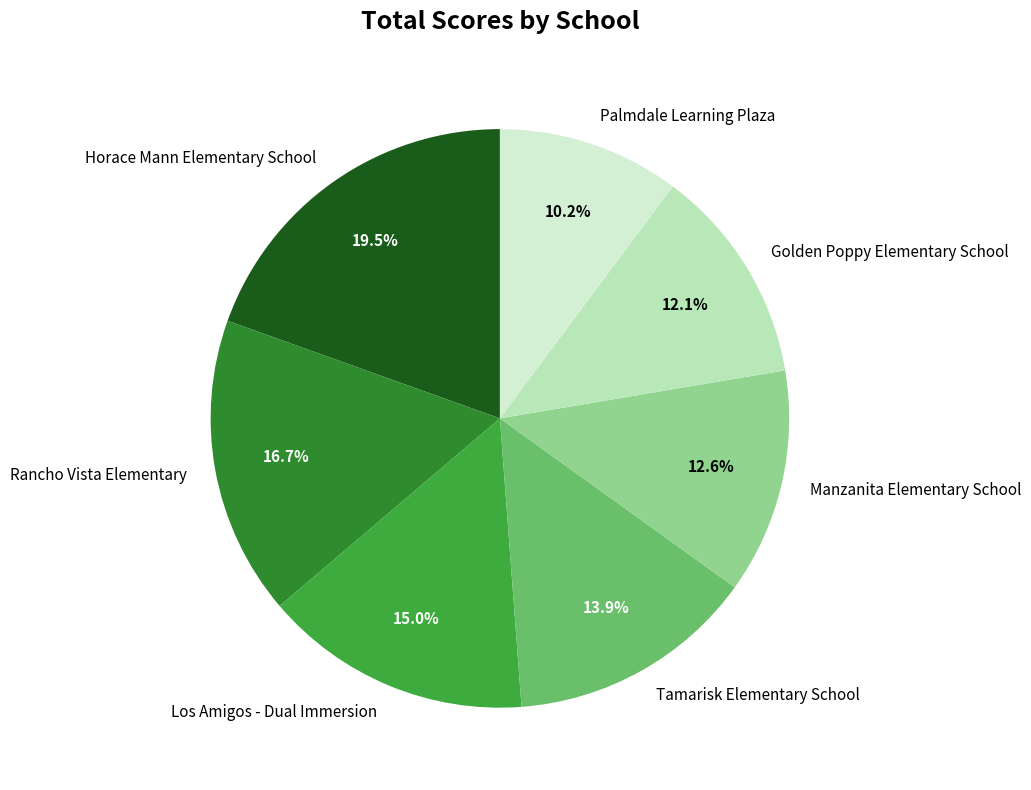

Which category has the biggest portion of the pie?

Horace Mann Elementary School